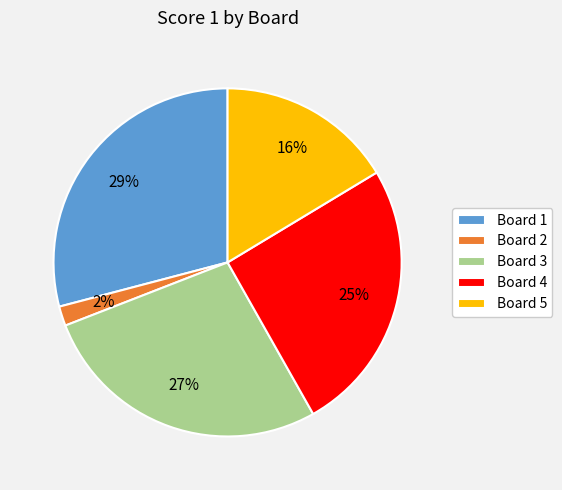

Count the number of slices in the pie.

5